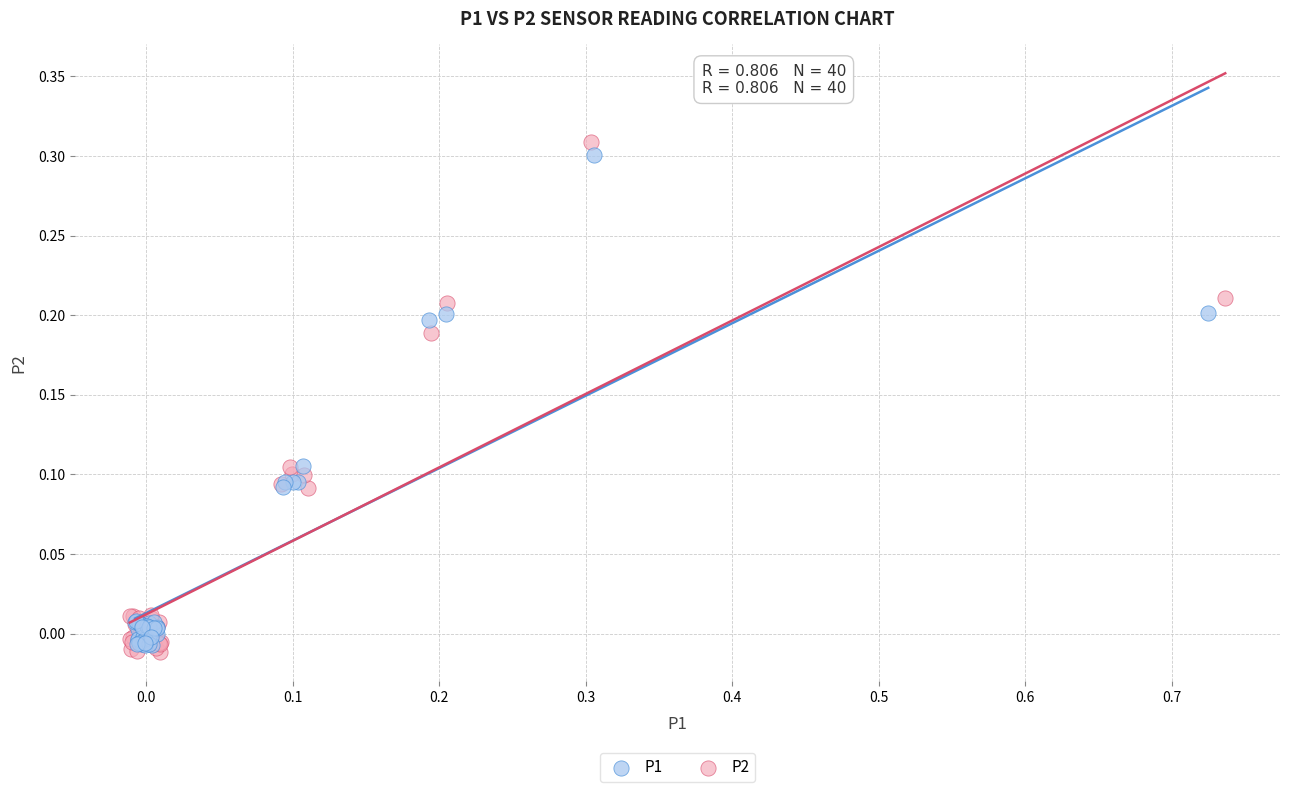

What are all the series names shown in the legend?

P1, P2